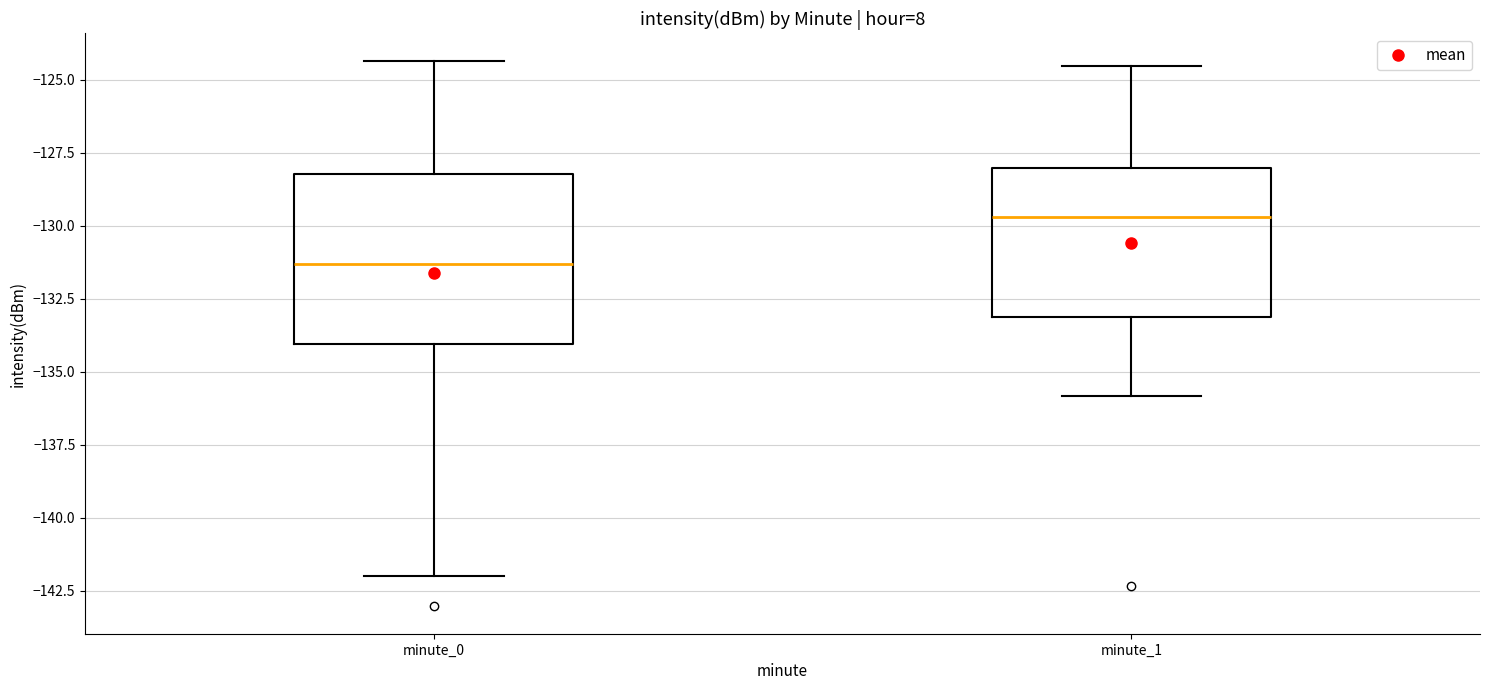

Reading left to right, read every box against the y-axis: the position of its median line, the range the box covers, and the ends of its whiskers. The values are not printed on the chart, so give them approximately, as read against the axis.

minute_0: median -131.5, box -134.0 to -128.0, whiskers -142.0 to -124.5
minute_1: median -129.5, box -133.0 to -128.0, whiskers -136.0 to -124.5